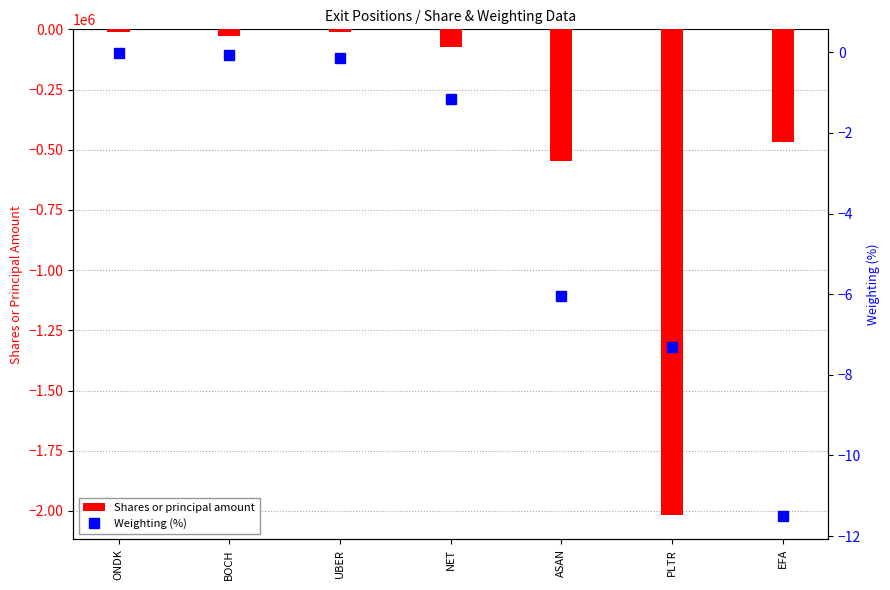

How many data points in Weighting (%) are above -1?

3